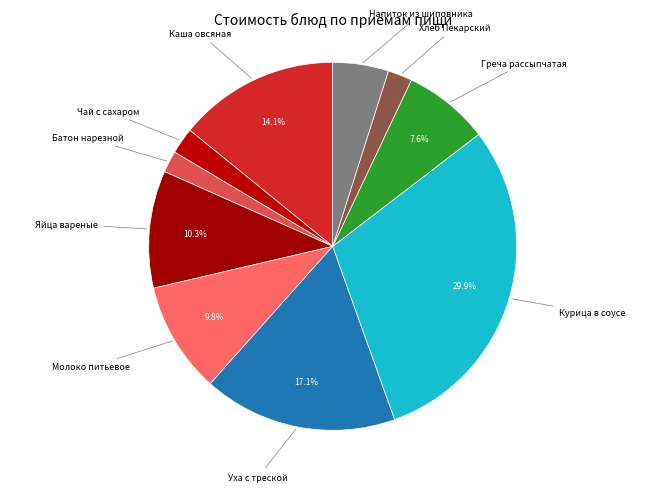

What is the smallest slice in the pie chart?

Батон нарезной